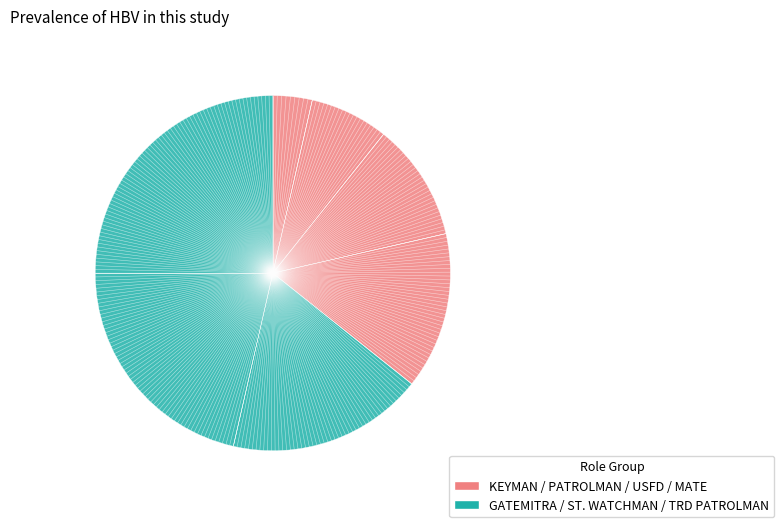

How many slices are in this pie chart?

7